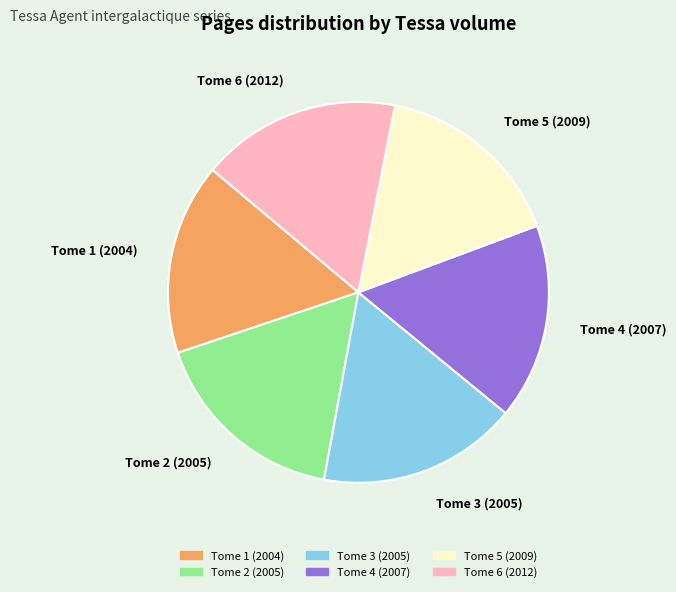

Which has a higher value, Tome 1 (2004) or Tome 6 (2012)?

Tome 6 (2012)